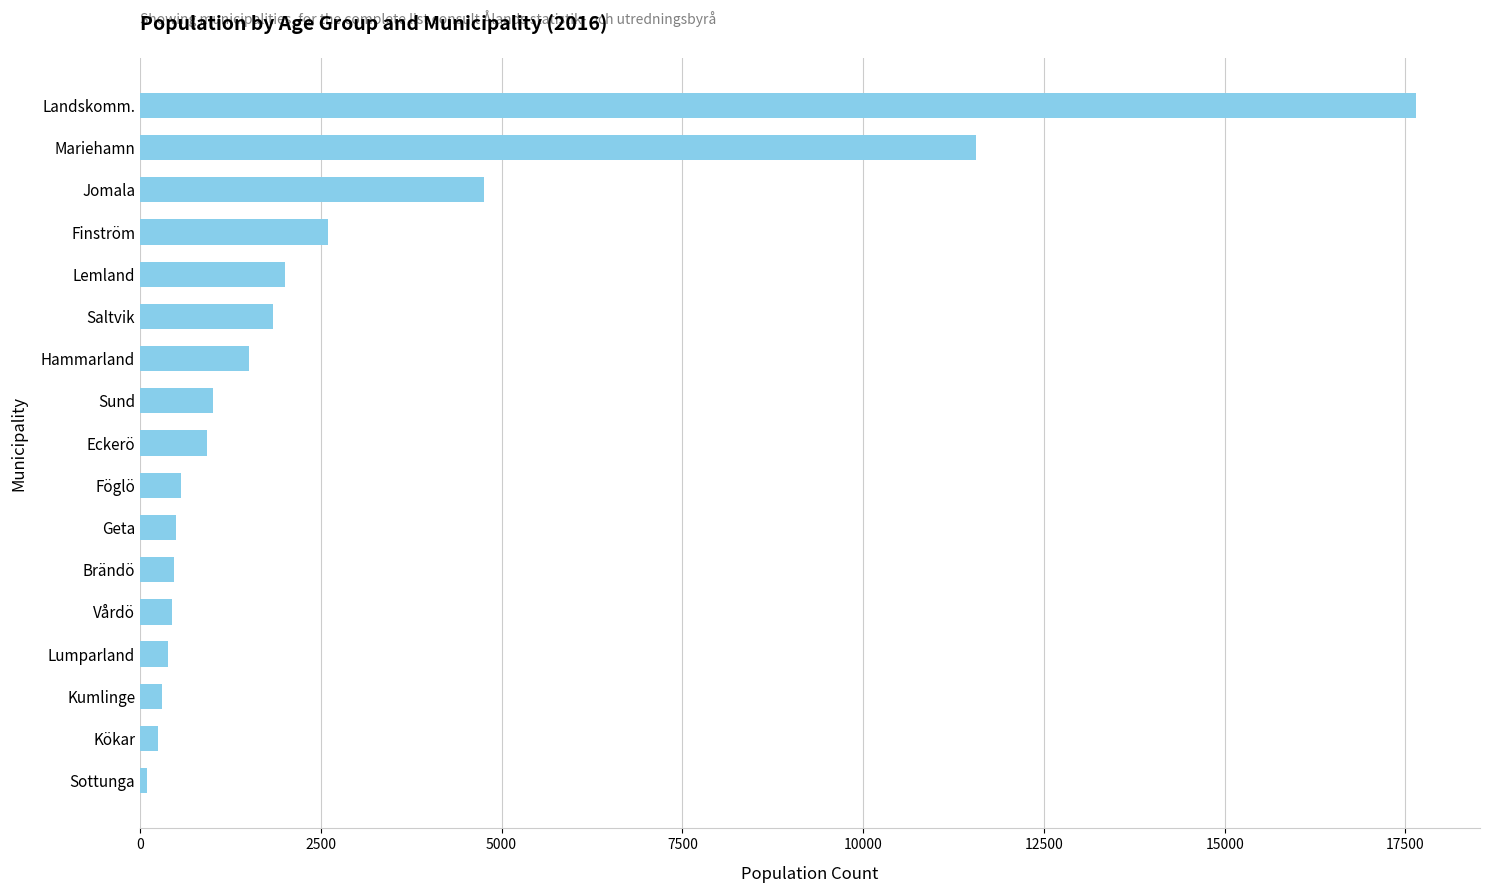

What is the maximum value shown in the chart?

17649